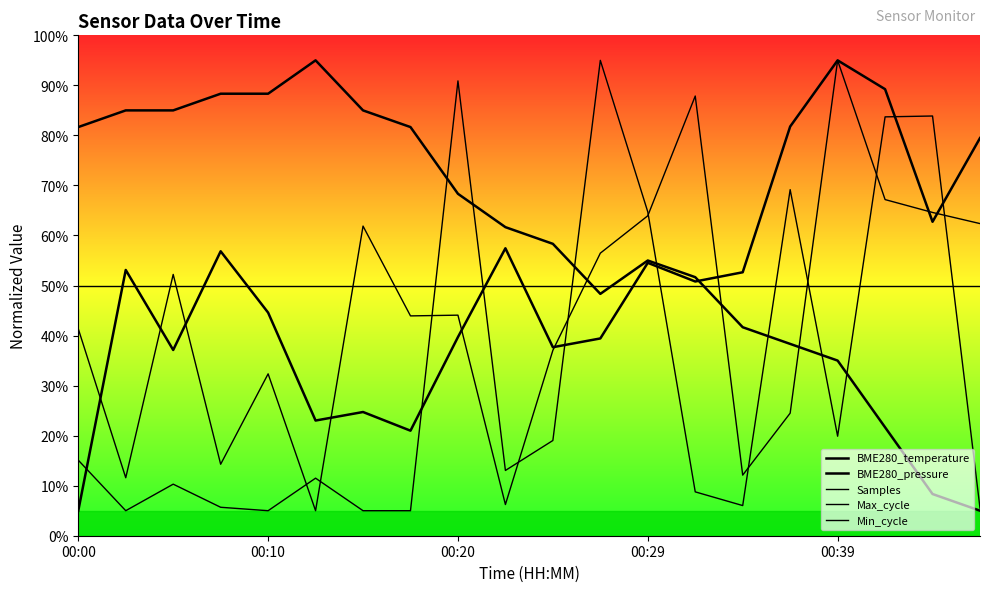

Which series has the largest range (max minus min)?

BME280_temperature